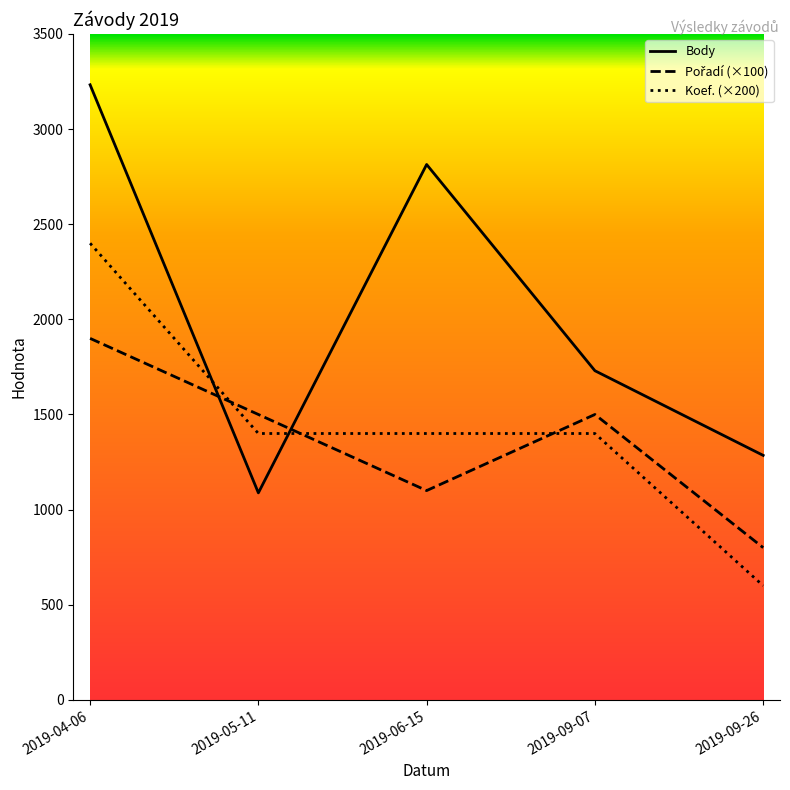

What is the minimum value shown in the chart?

600